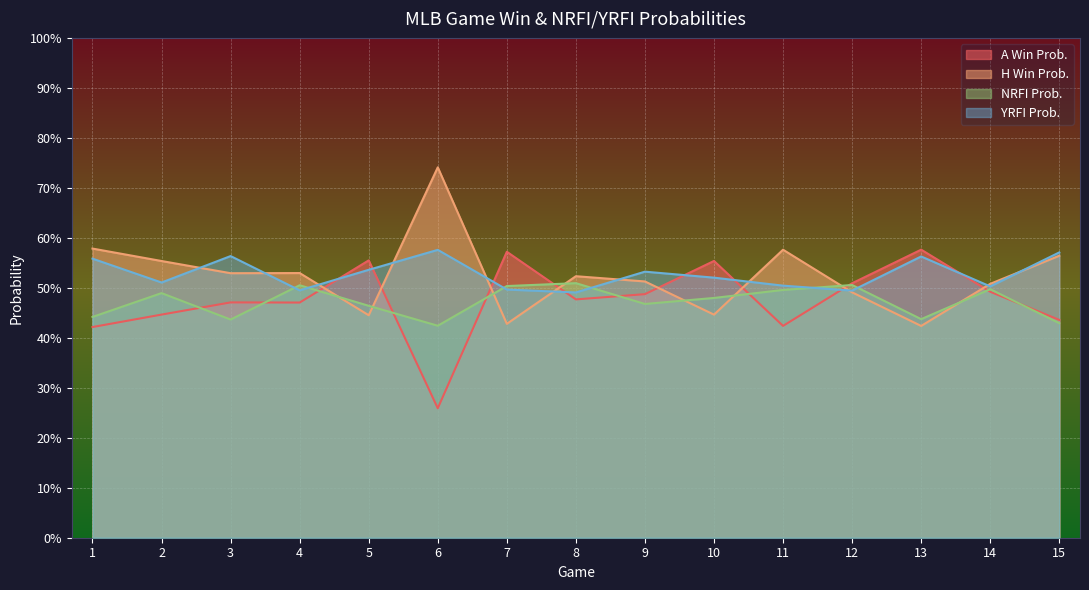

Count the NRFI Prob. values in the range 0 to 1.

15